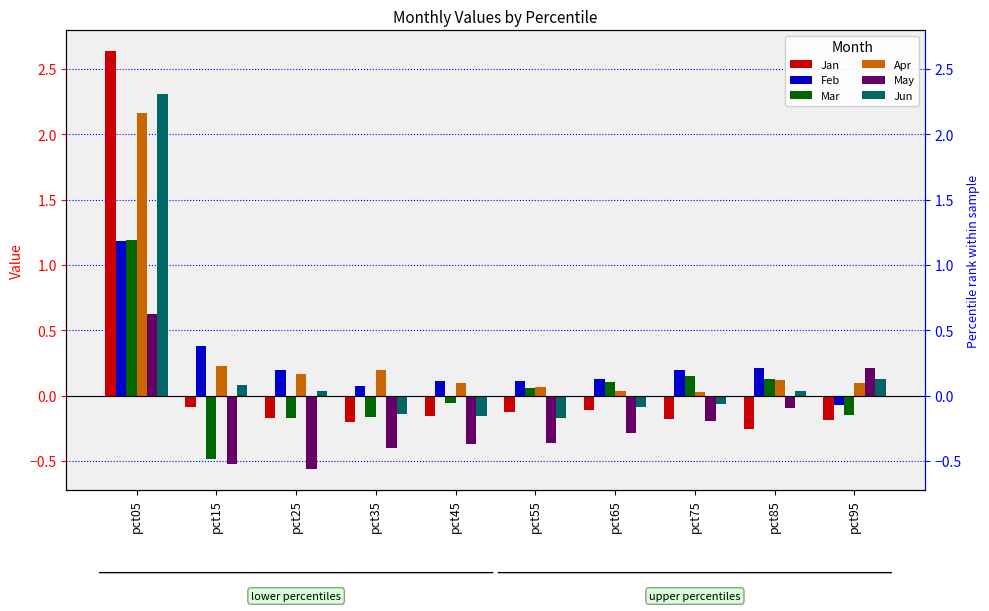

Is the value of Jun at pct35 greater than the value of Jan at pct75?

Yes